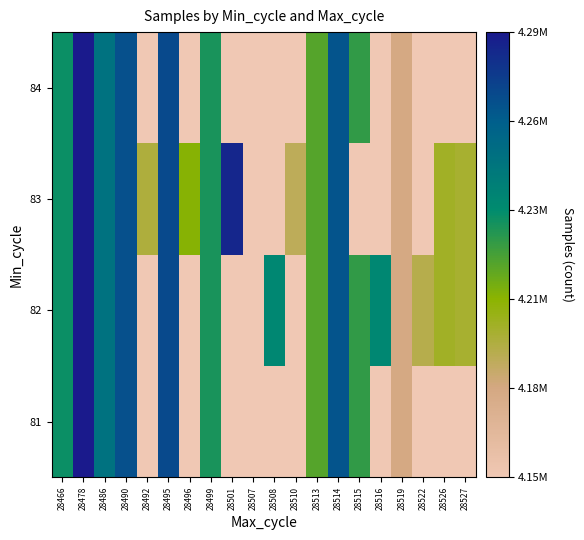

What is the lowest value of the 83 series?

4151580.0